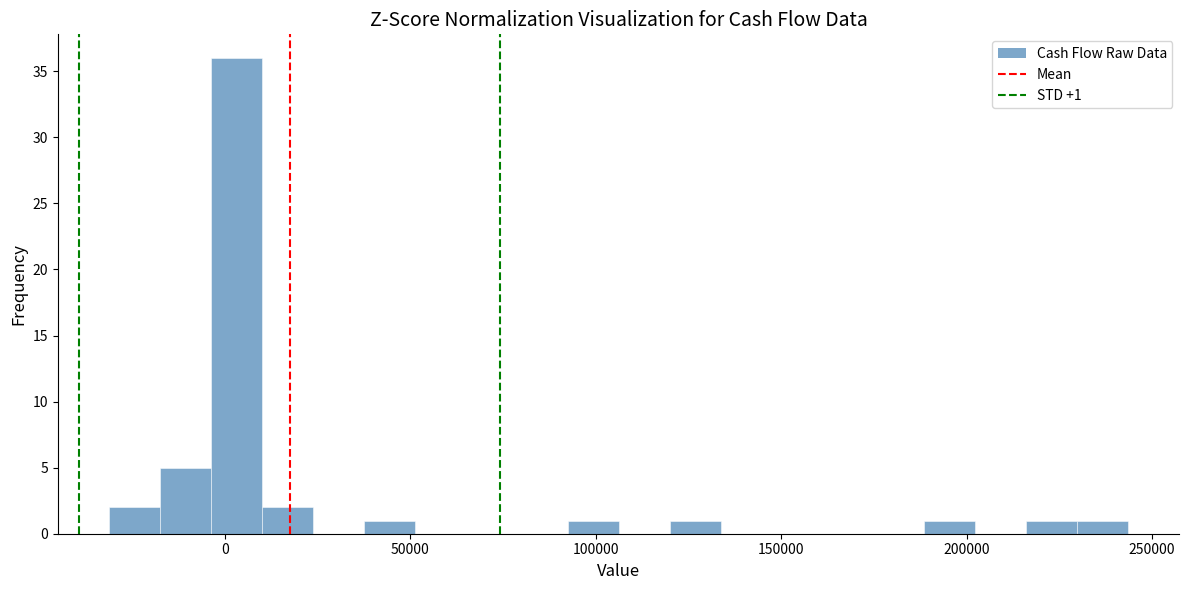

Around what value on the x-axis is the tallest bar? Give the approximate position of its centre, as read against the axis.

5000